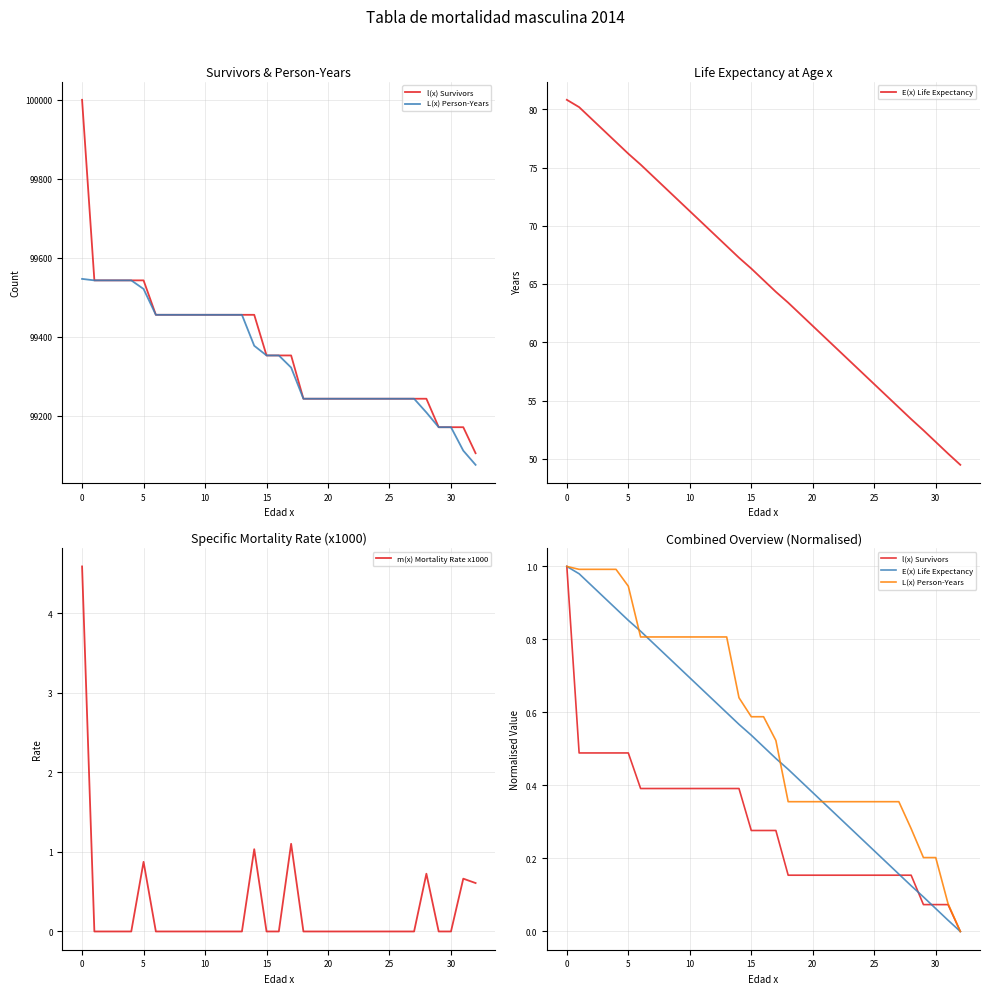

Which series has the largest range (max minus min)?

m(x) Mortality Rate x1000